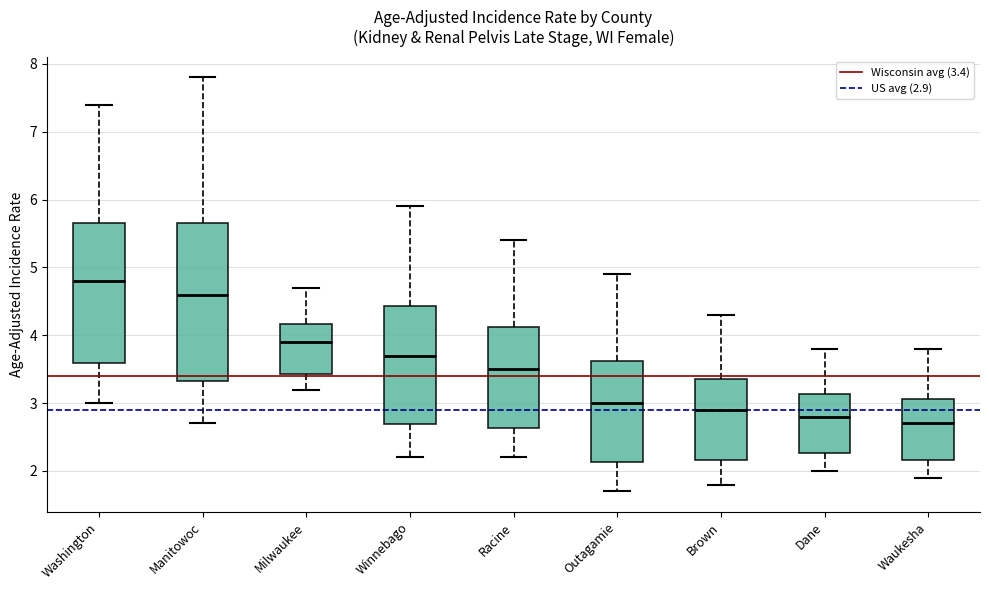

Reading left to right, transcribe this box plot: for each box, give where its median line is, the range the box spans, and where its two whiskers end, as read against the y-axis. The values are not printed on the chart, so give them approximately, as read against the axis.

Washington: median 4.8, box 3.6 to 5.7, whiskers 3.0 to 7.4
Manitowoc: median 4.6, box 3.3 to 5.7, whiskers 2.7 to 7.8
Milwaukee: median 3.9, box 3.4 to 4.2, whiskers 3.2 to 4.7
Winnebago: median 3.7, box 2.7 to 4.4, whiskers 2.2 to 5.9
Racine: median 3.5, box 2.6 to 4.1, whiskers 2.2 to 5.4
Outagamie: median 3.0, box 2.1 to 3.6, whiskers 1.7 to 4.9
Brown: median 2.9, box 2.2 to 3.4, whiskers 1.8 to 4.3
Dane: median 2.8, box 2.3 to 3.1, whiskers 2.0 to 3.8
Waukesha: median 2.7, box 2.2 to 3.1, whiskers 1.9 to 3.8